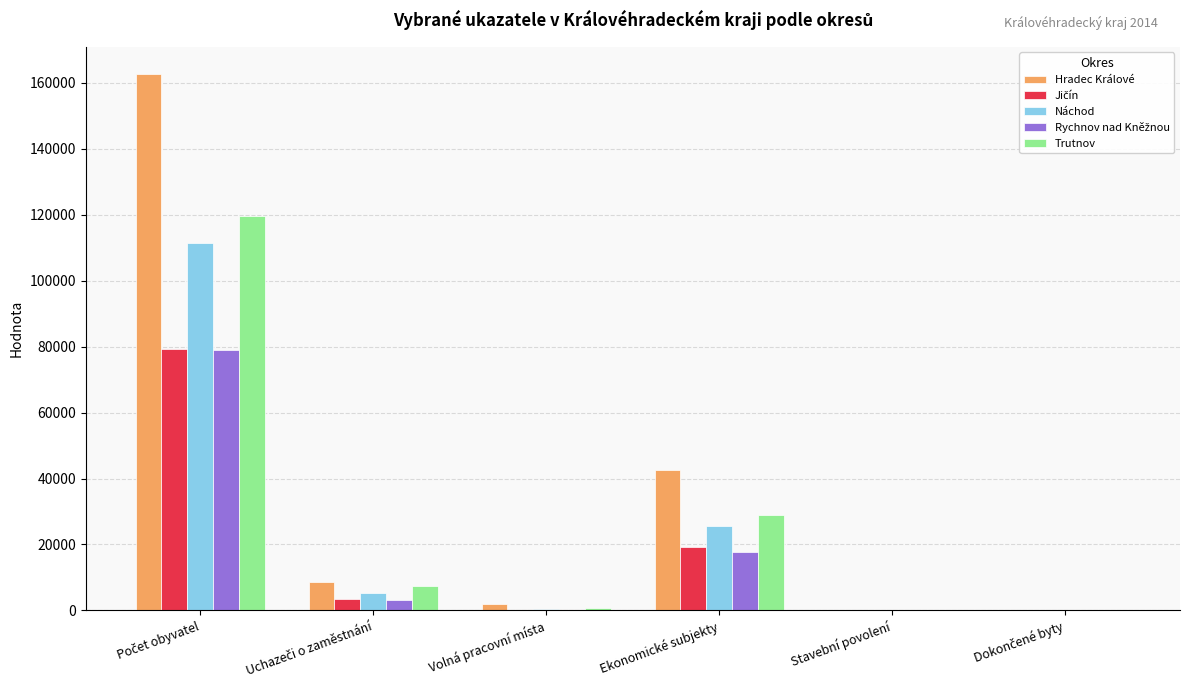

Which series changed the most between Volná pracovní místa and Ekonomické subjekty?

Hradec Králové